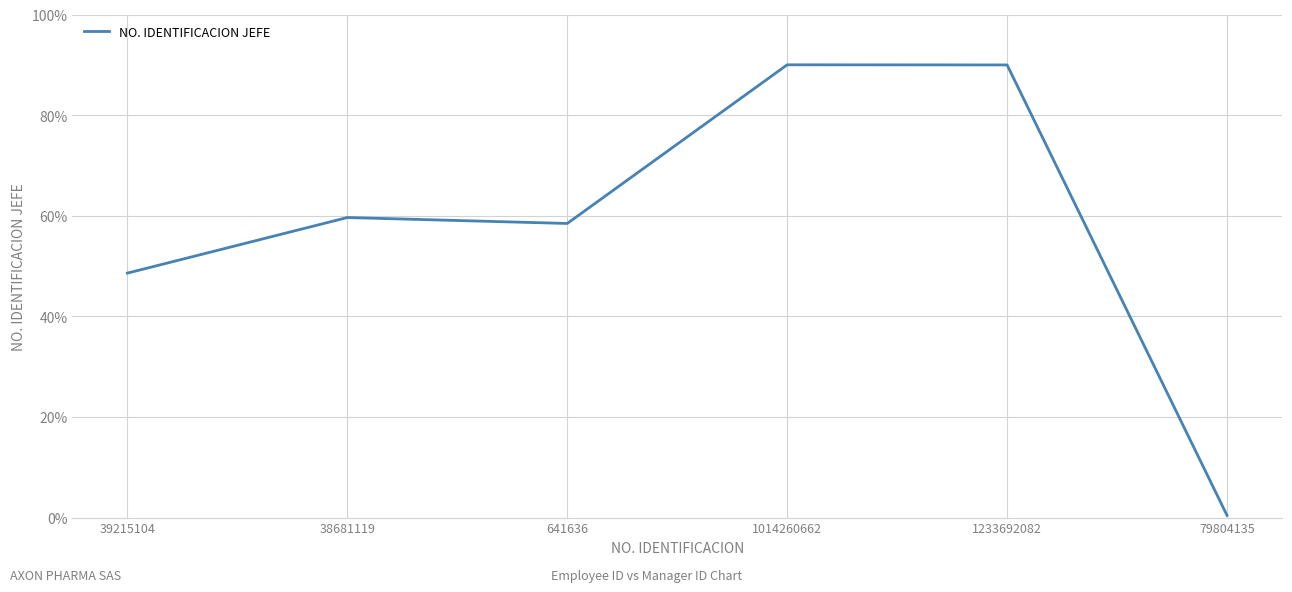

How many values are below 59?

3